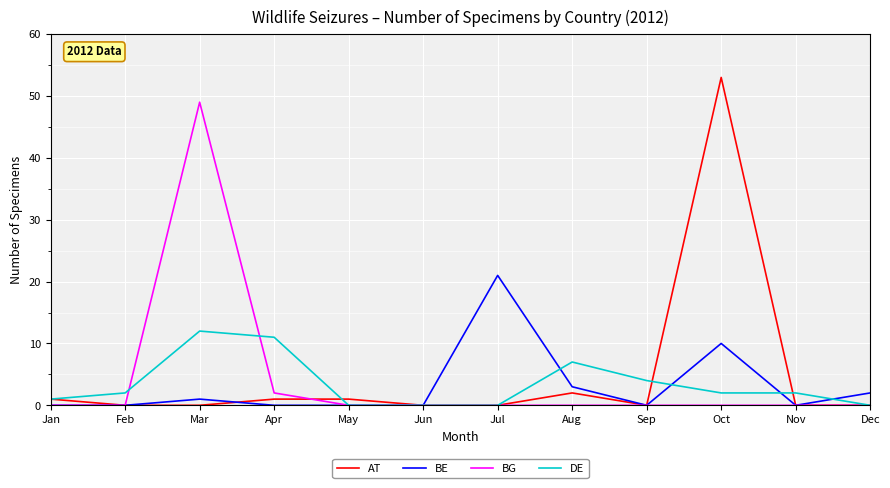

What are all the series names shown in the legend?

AT, BE, BG, DE